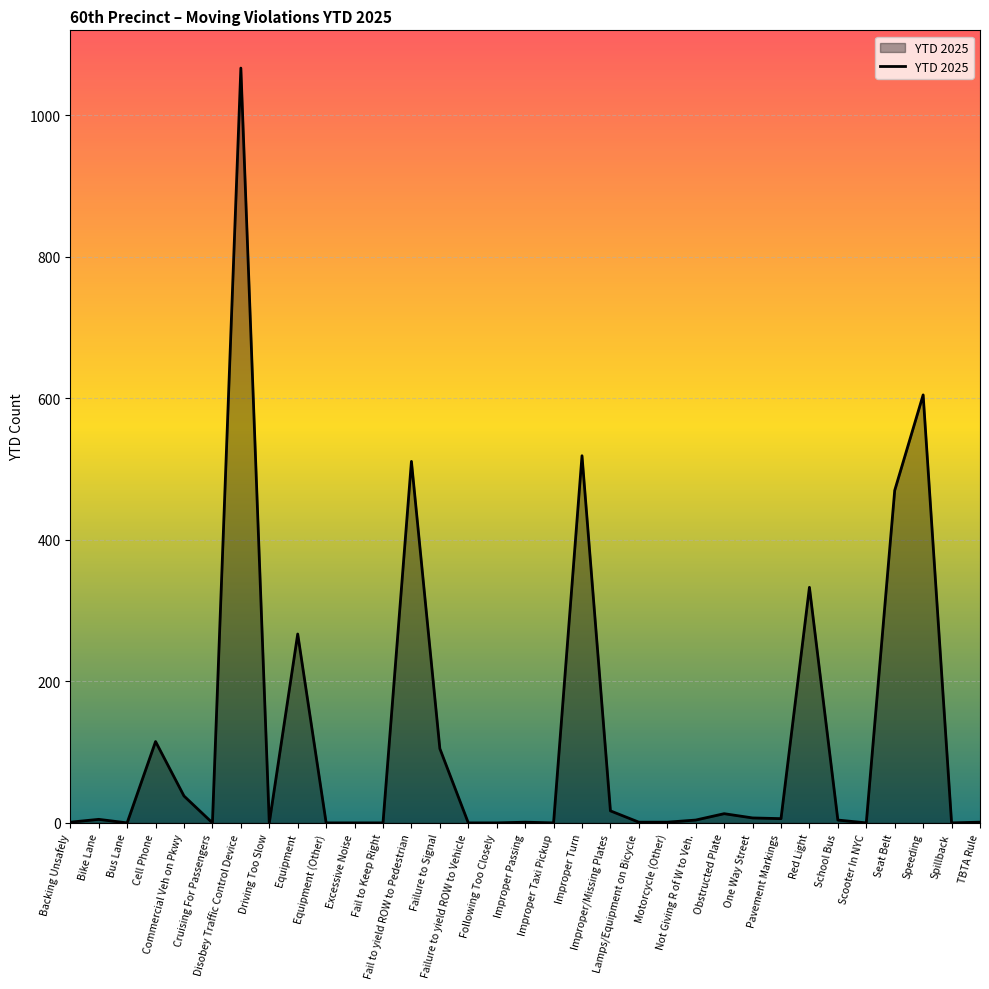

What is the difference between the maximum and minimum values?

1067